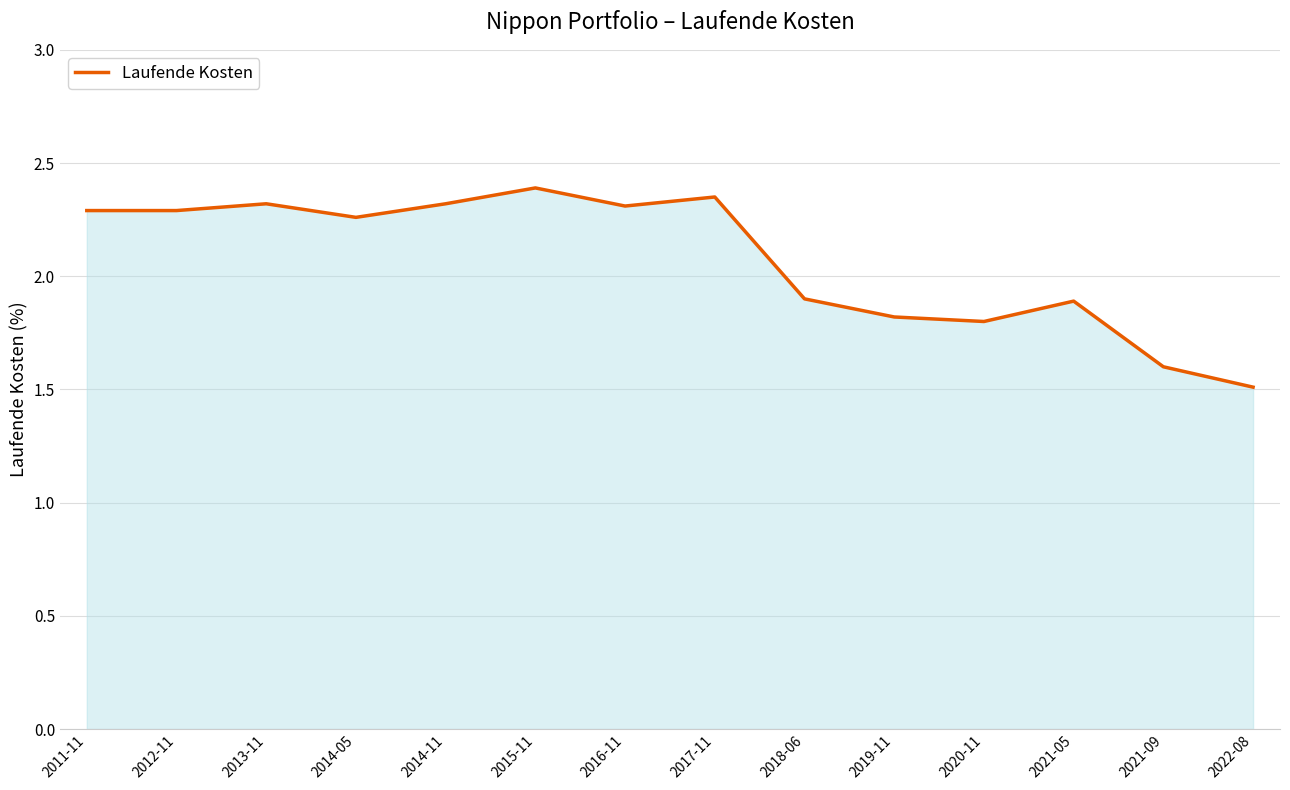

True or false: the data shows 1.6 at 2021-09.

True